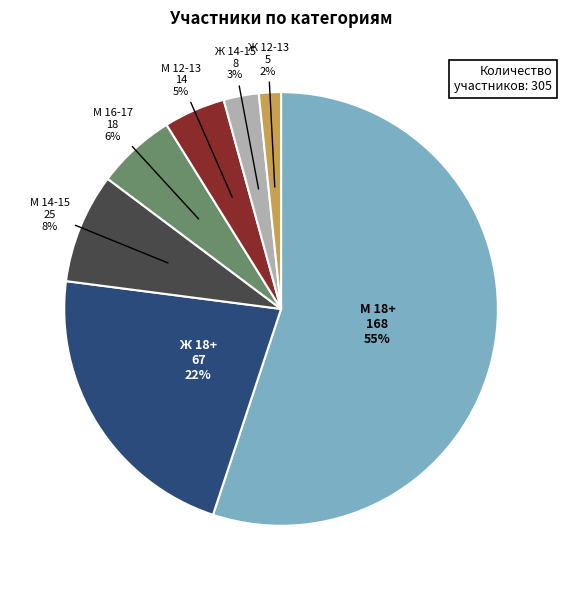

To the nearest percent, what is the average slice percentage?

14%